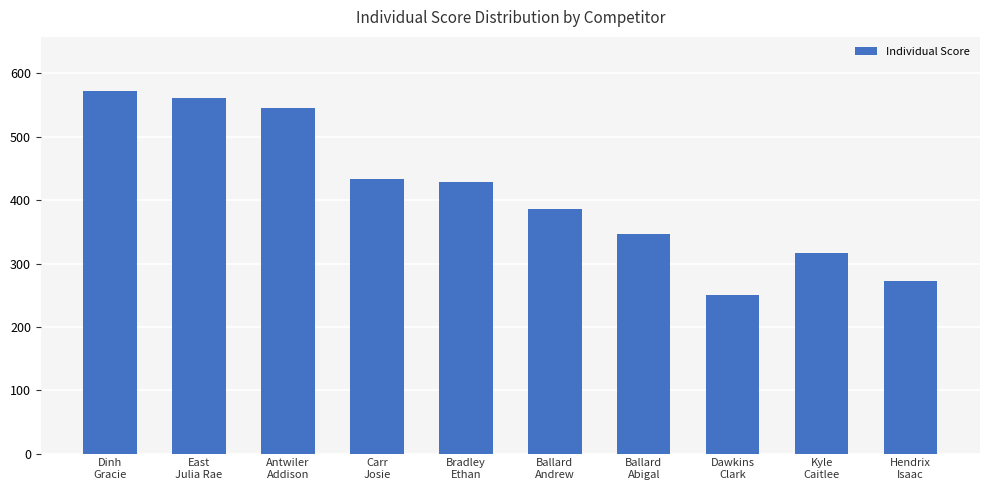

Reading left to right, what are all the values shown in this chart?

572	562	546	433	429	386	347	251	317	272